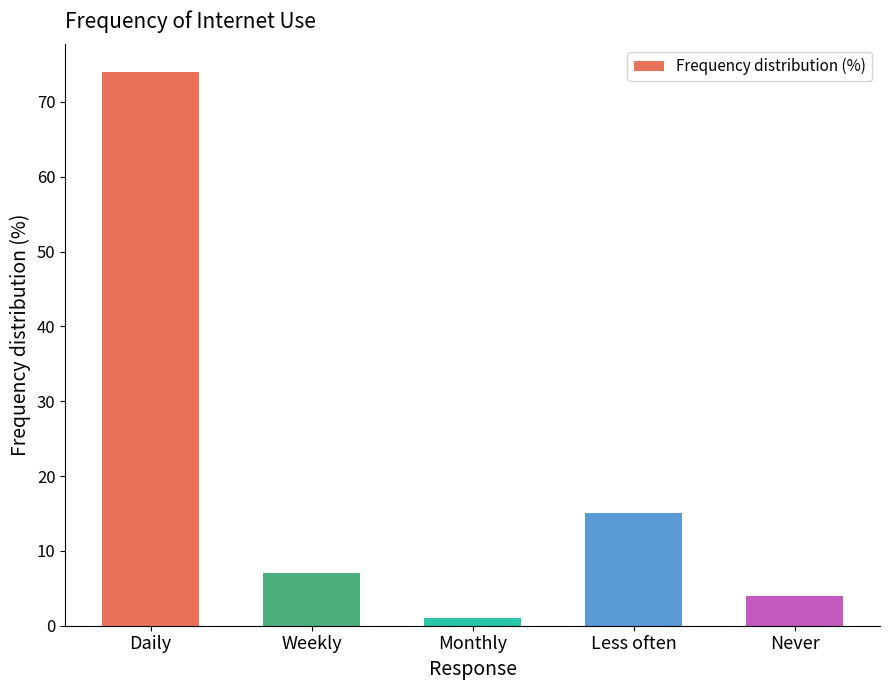

List the labels in order of value, smallest first.

Monthly, Never, Weekly, Less often, Daily